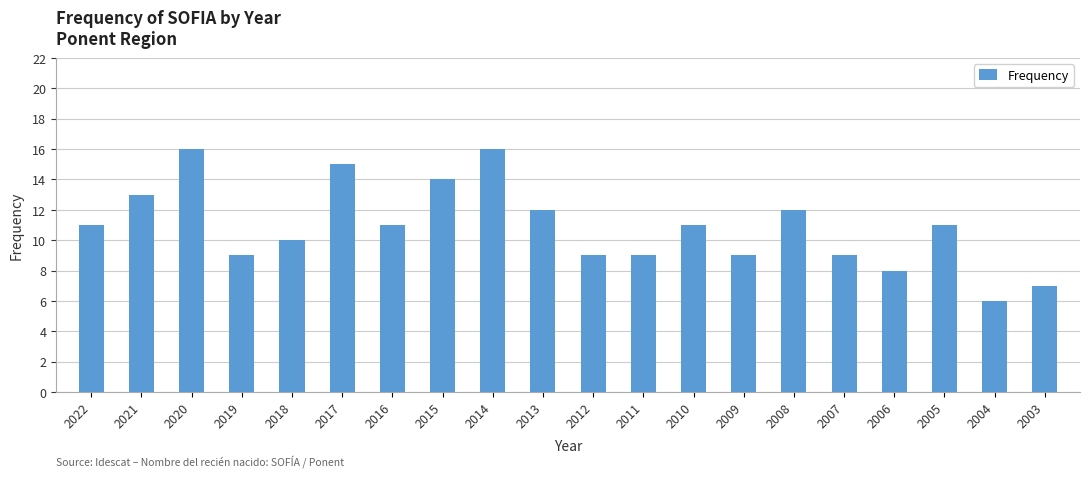

What is the minimum value shown in the chart?

6